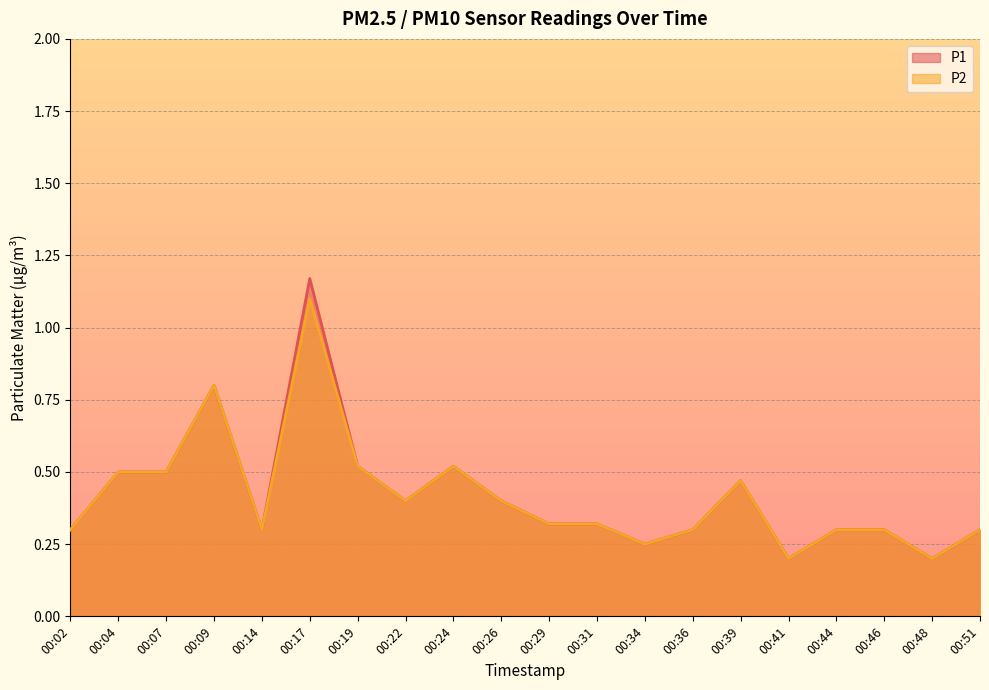

The value of P1 at 00:39 is 0.5. True or false?

True